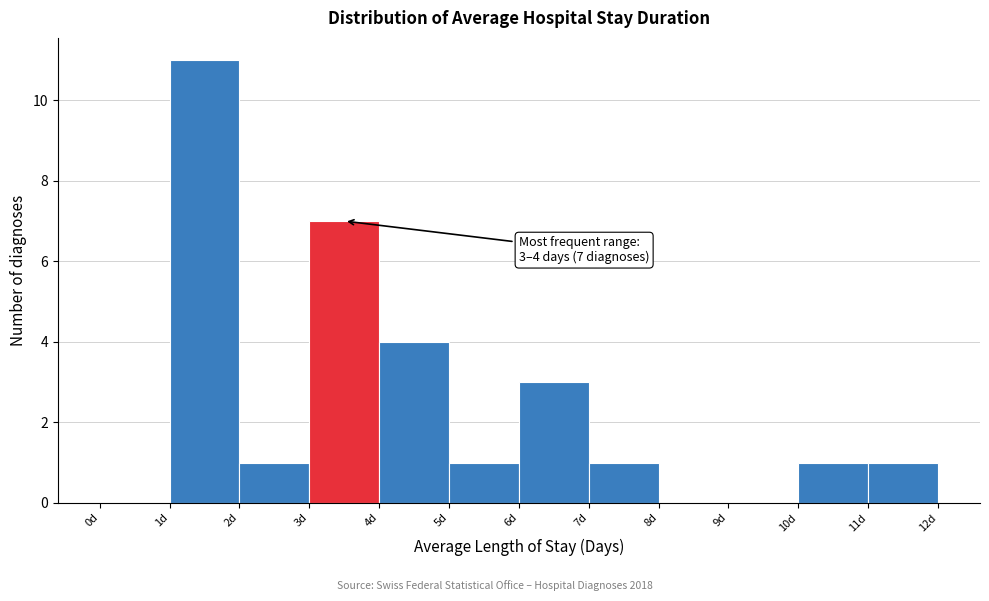

Which range on the x-axis has the tallest bar?

1 to 2